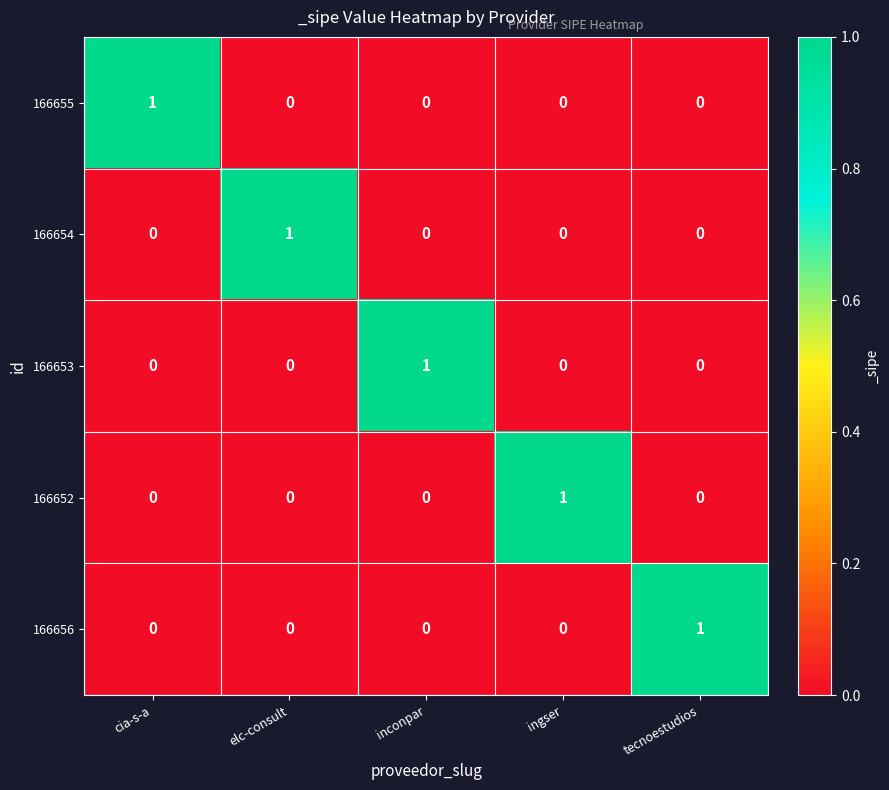

At how many categories does at least one series exceed 0?

5